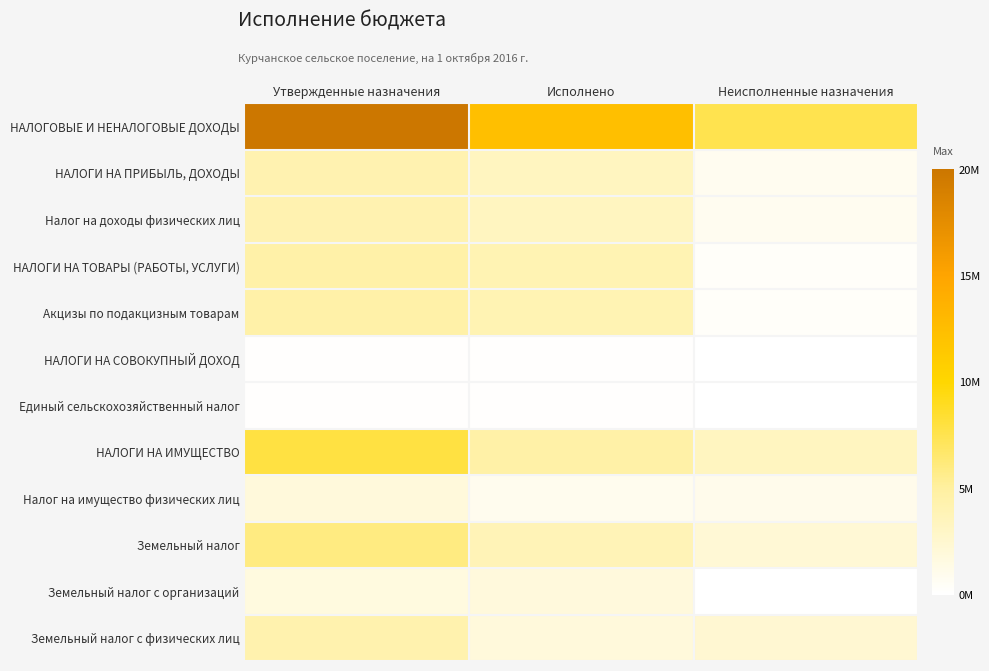

Which series has the largest total across all categories?

НАЛОГОВЫЕ И НЕНАЛОГОВЫЕ ДОХОДЫ